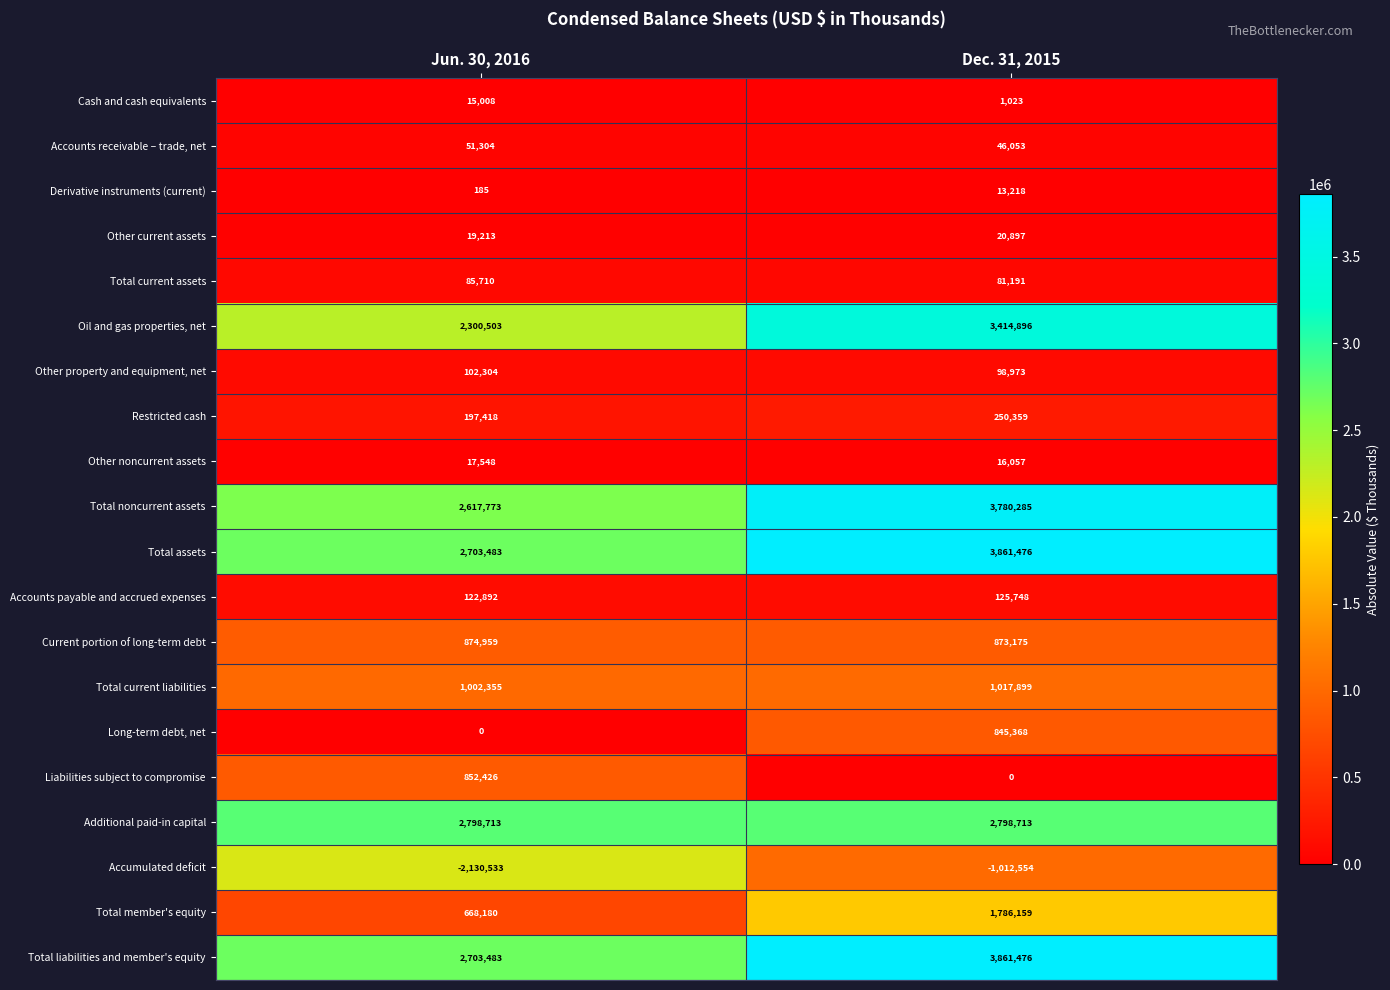

At which category is the sum across all series the highest?

Dec. 31, 2015